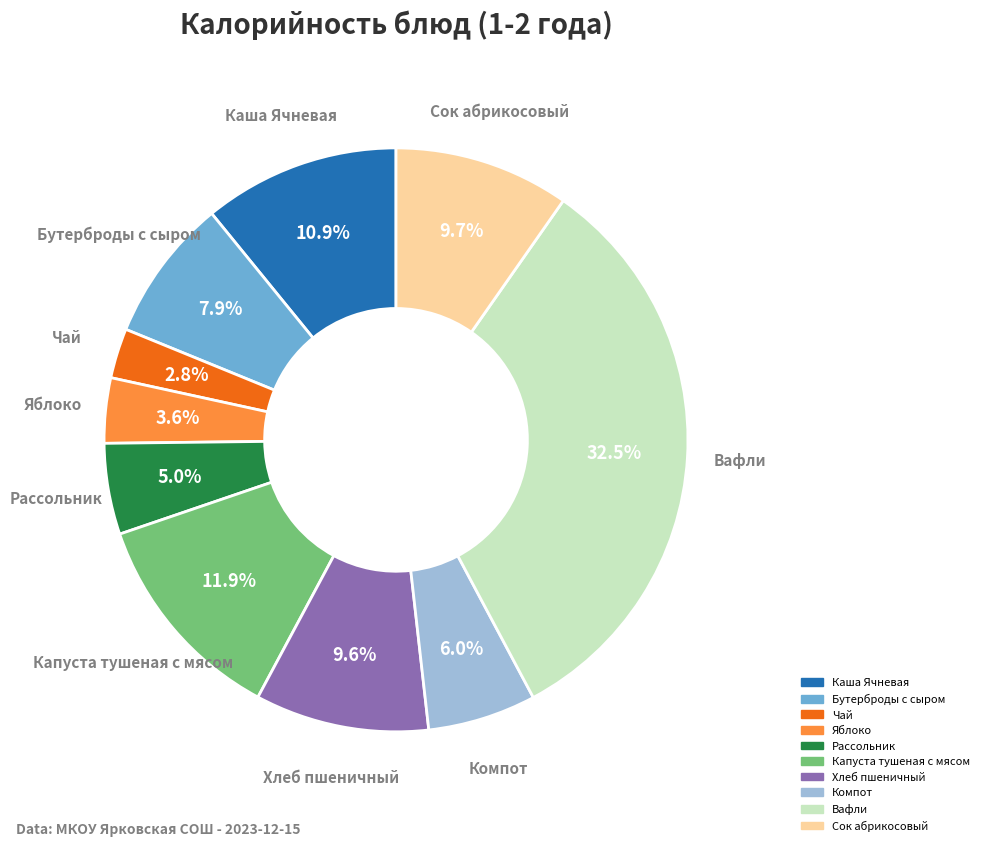

To the nearest percent, what portion does Чай represent?

3%